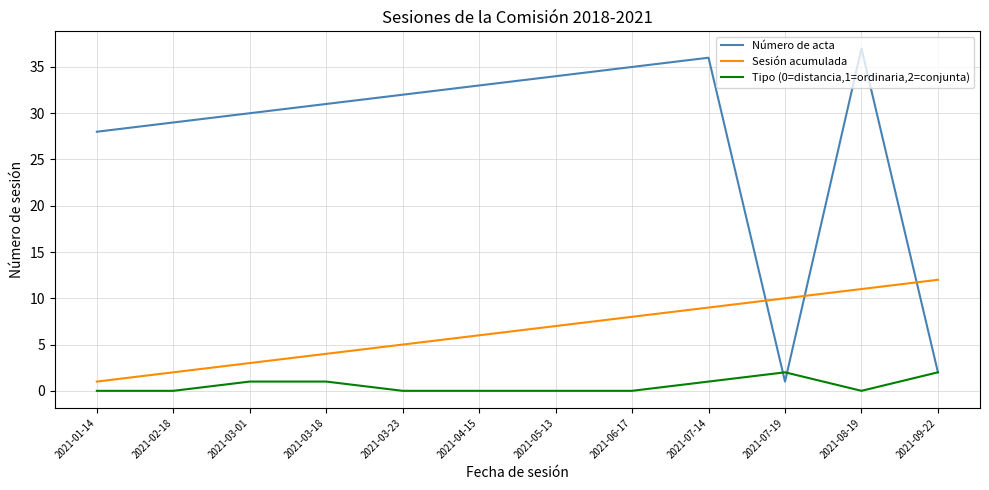

At which label does Sesión acumulada reach its peak?

2021-09-22